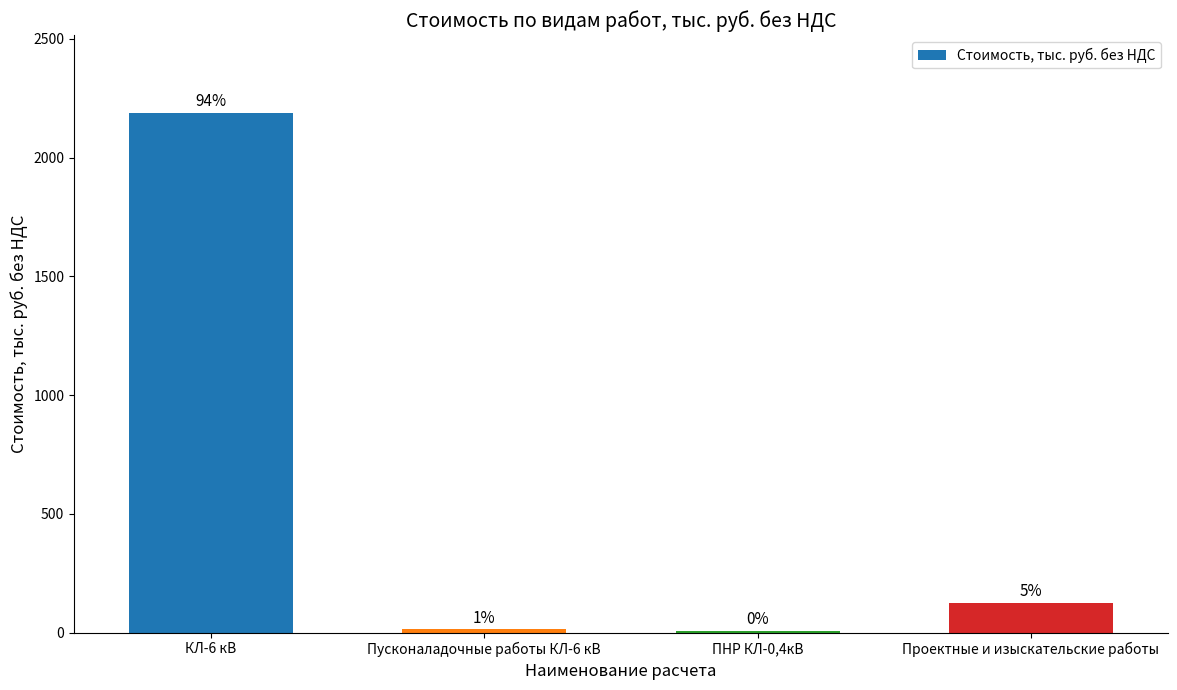

What value does the data have at Пусконаладочные работы КЛ-6 кВ?

13.5